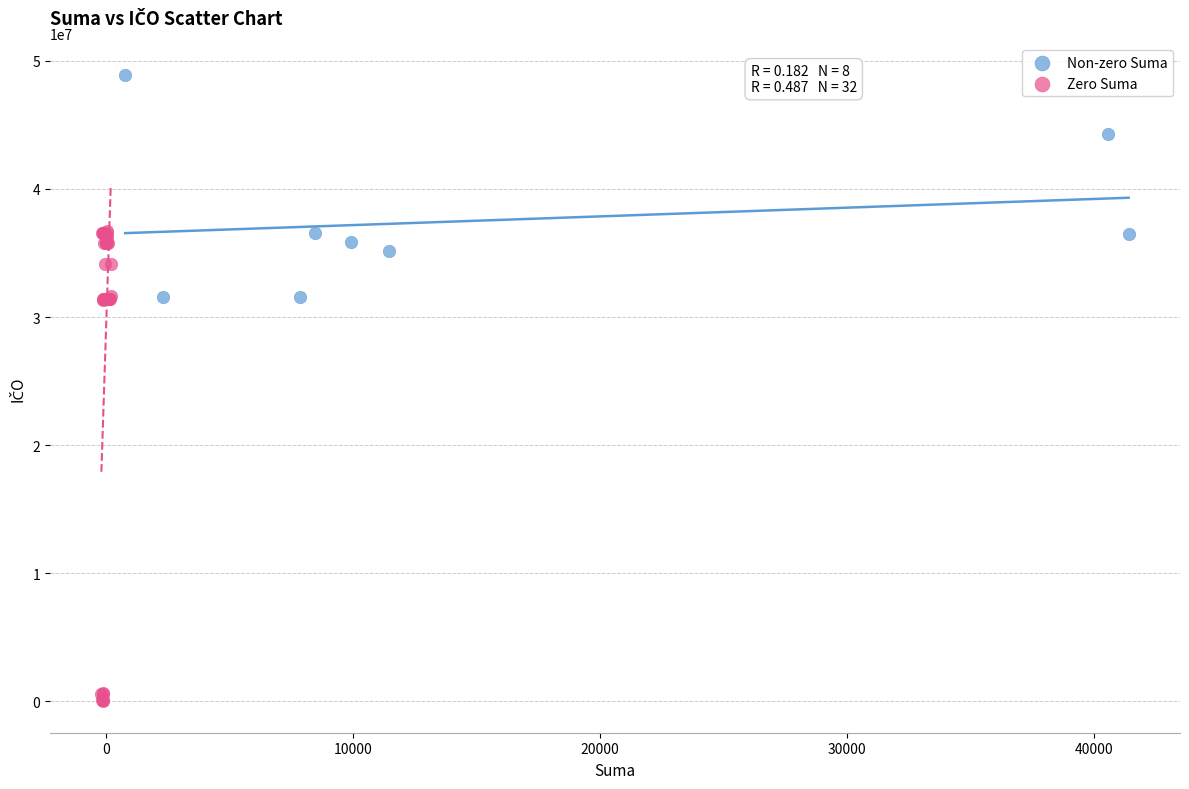

Which series has the widest spread of Y values?

Zero Suma